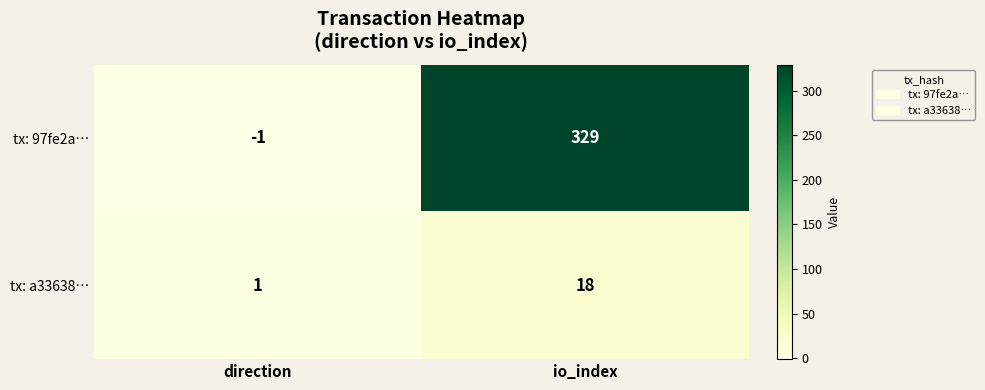

What is the maximum value shown in the chart?

329